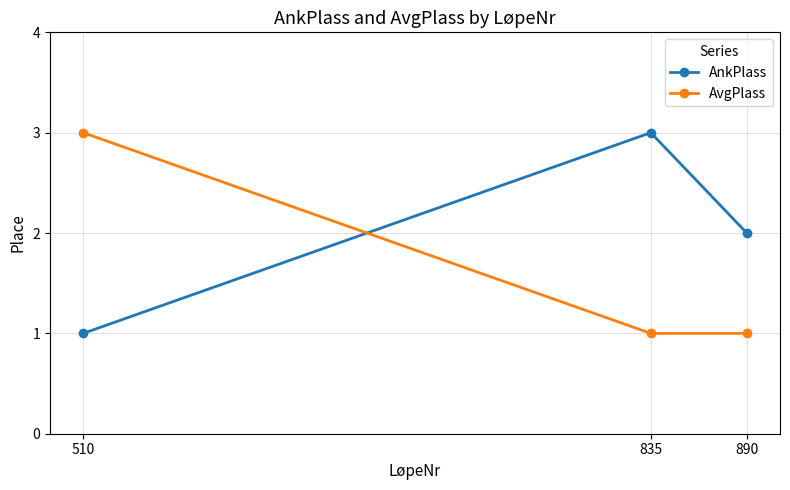

The value of AnkPlass at 835 is 2. True or false?

False